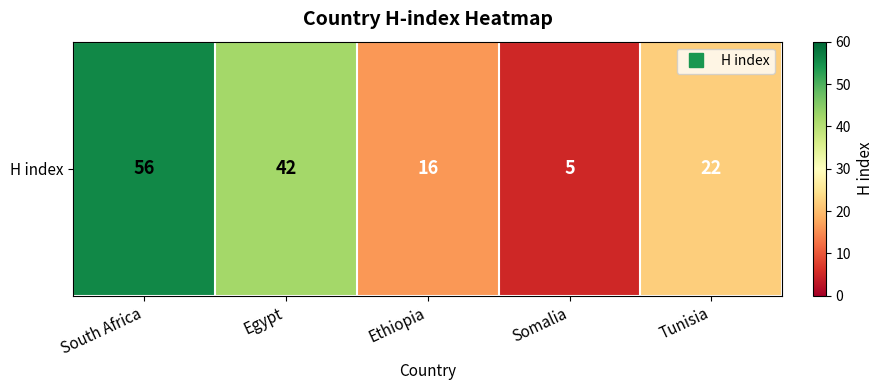

What is the difference between the maximum and second lowest values?

40